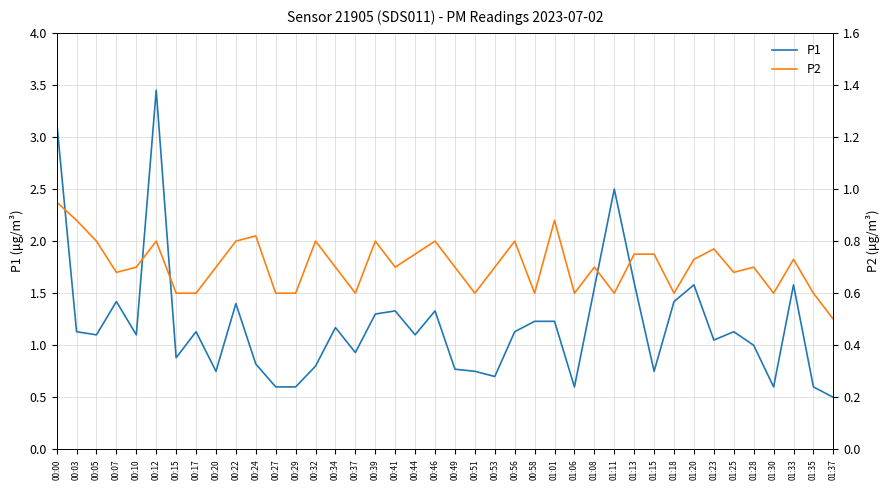

Which series has the widest spread of values?

P1